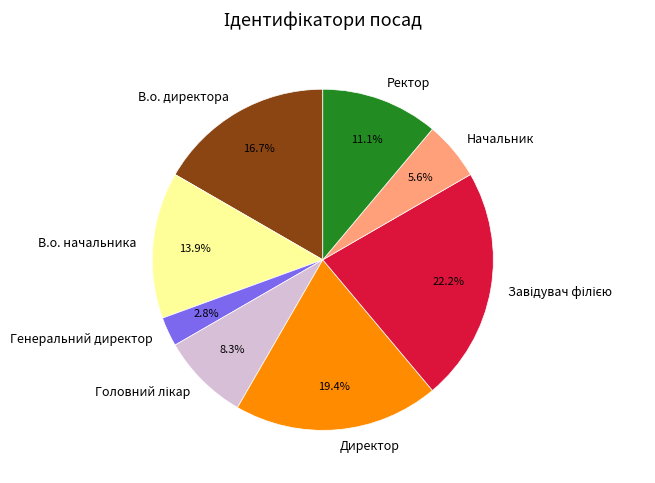

Between Начальник and Директор, which is larger?

Директор